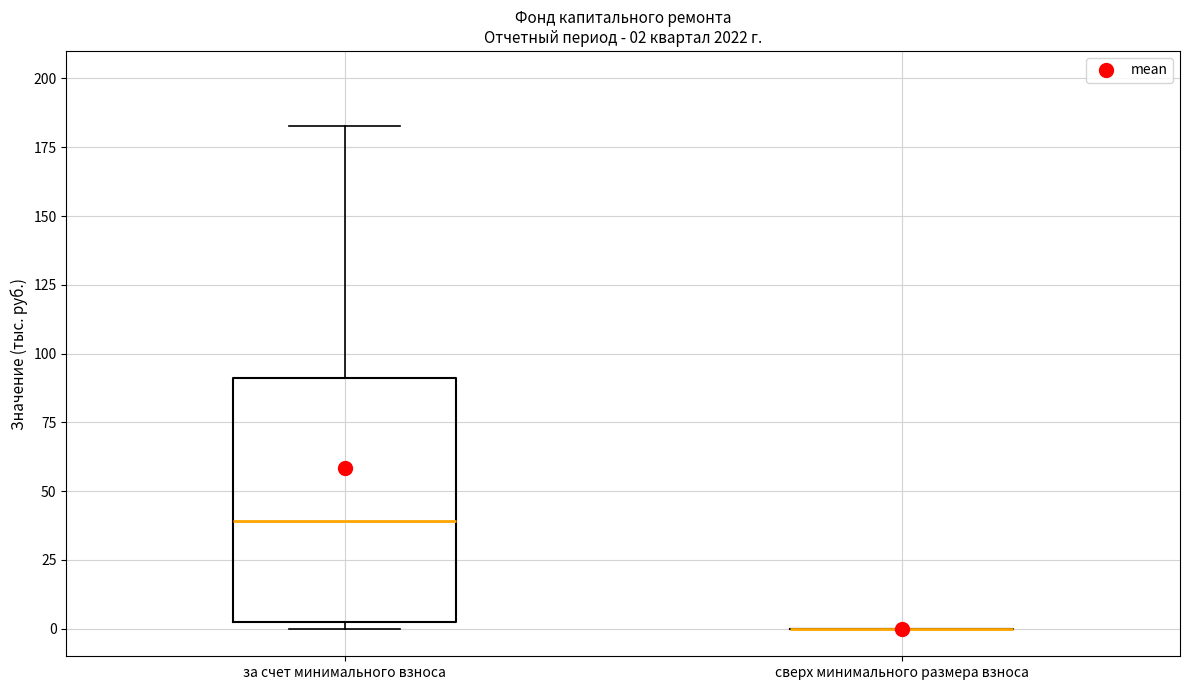

Which box is the tallest, from its lower edge to its upper edge?

за счет минимального взноса